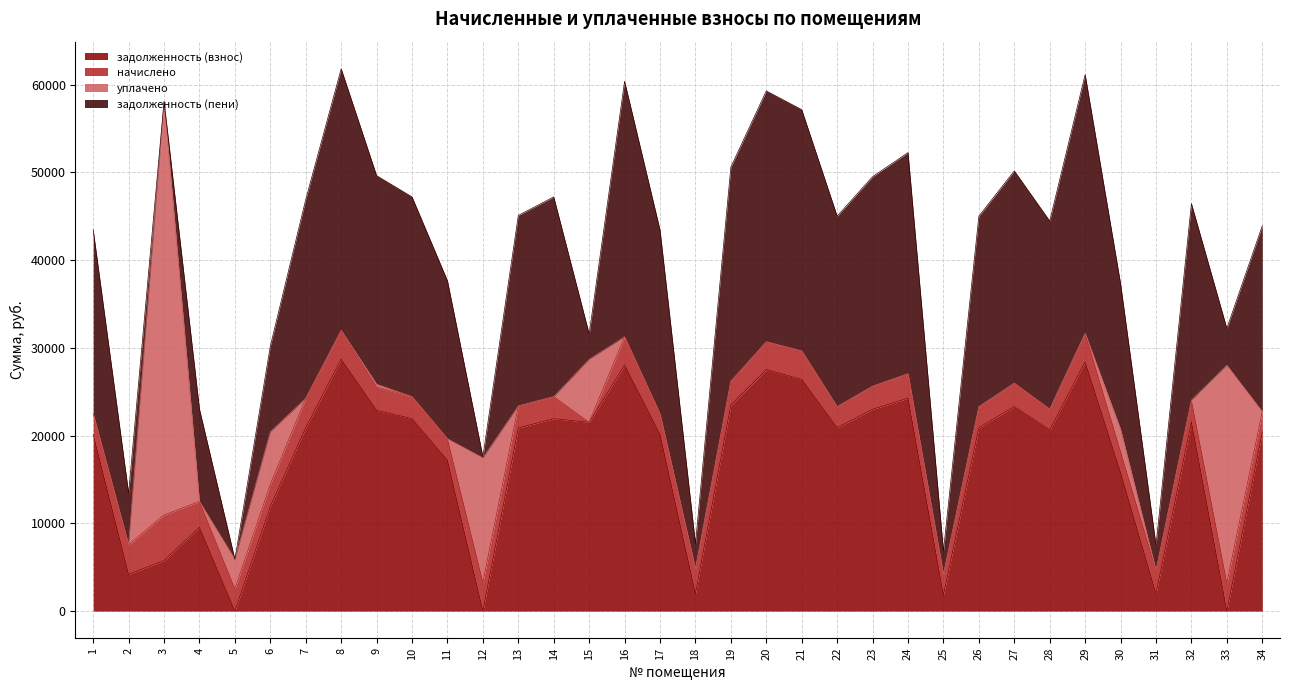

The value of задолженность (пени) at 15 is 1743.9. True or false?

False